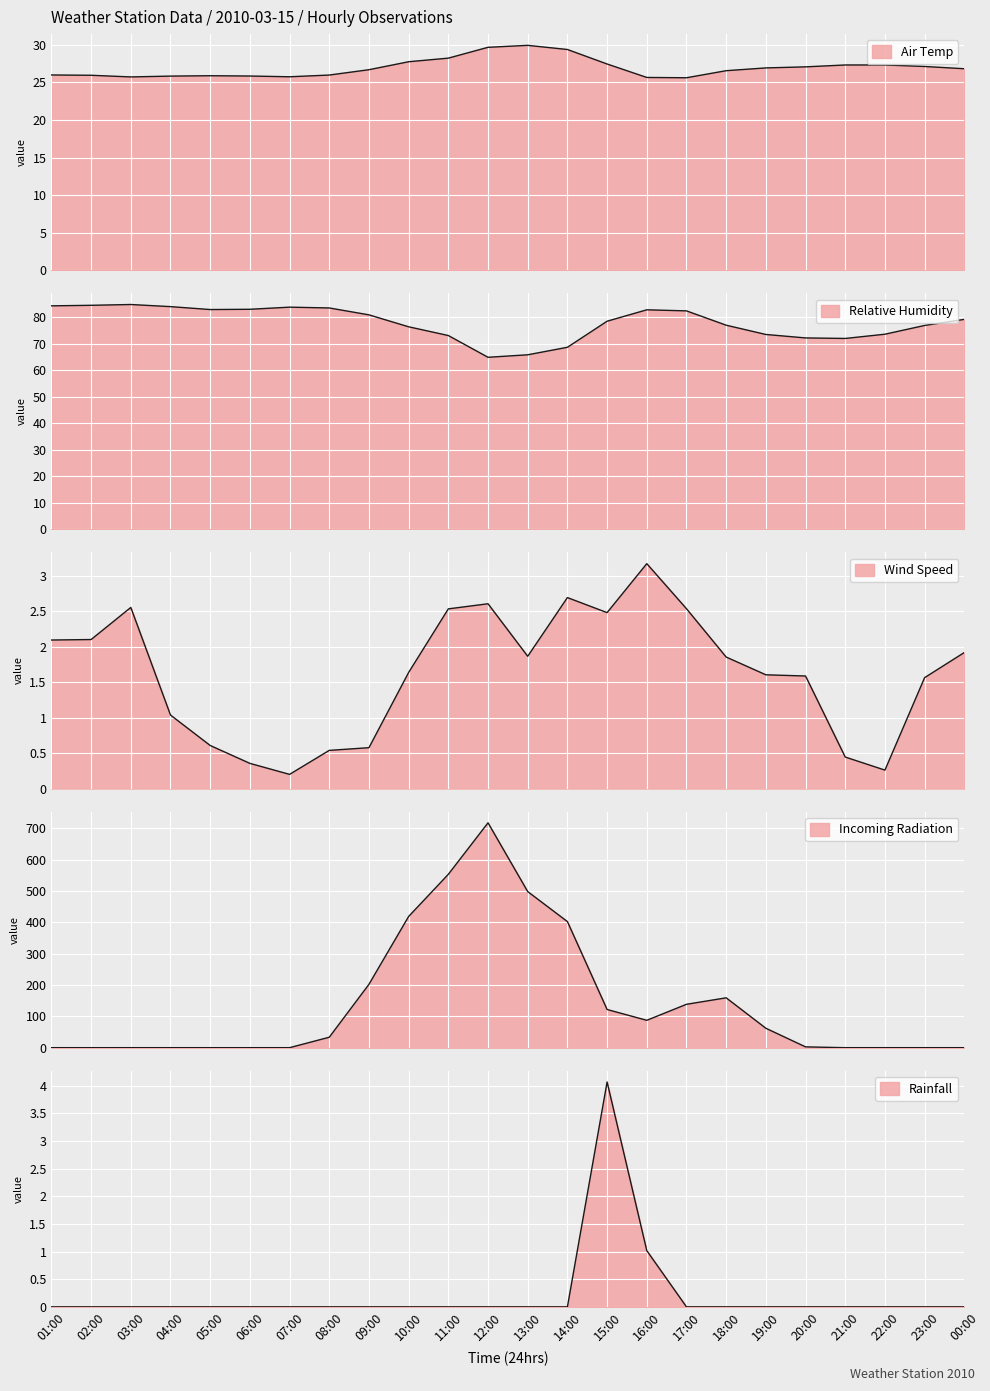

Rank the series by their maximum value, from lowest to highest.

Wind Speed, Rainfall, Air Temp, Relative Humidity, Incoming Radiation